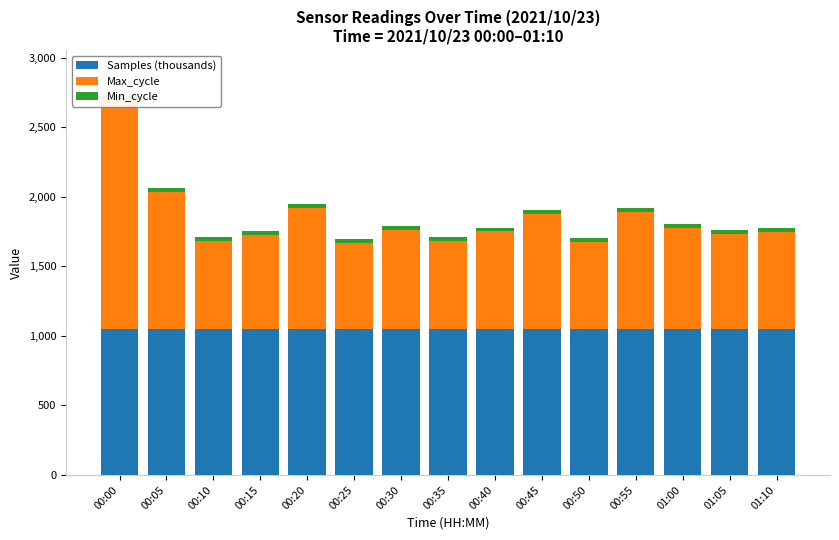

Which series has the largest range (max minus min)?

Max_cycle